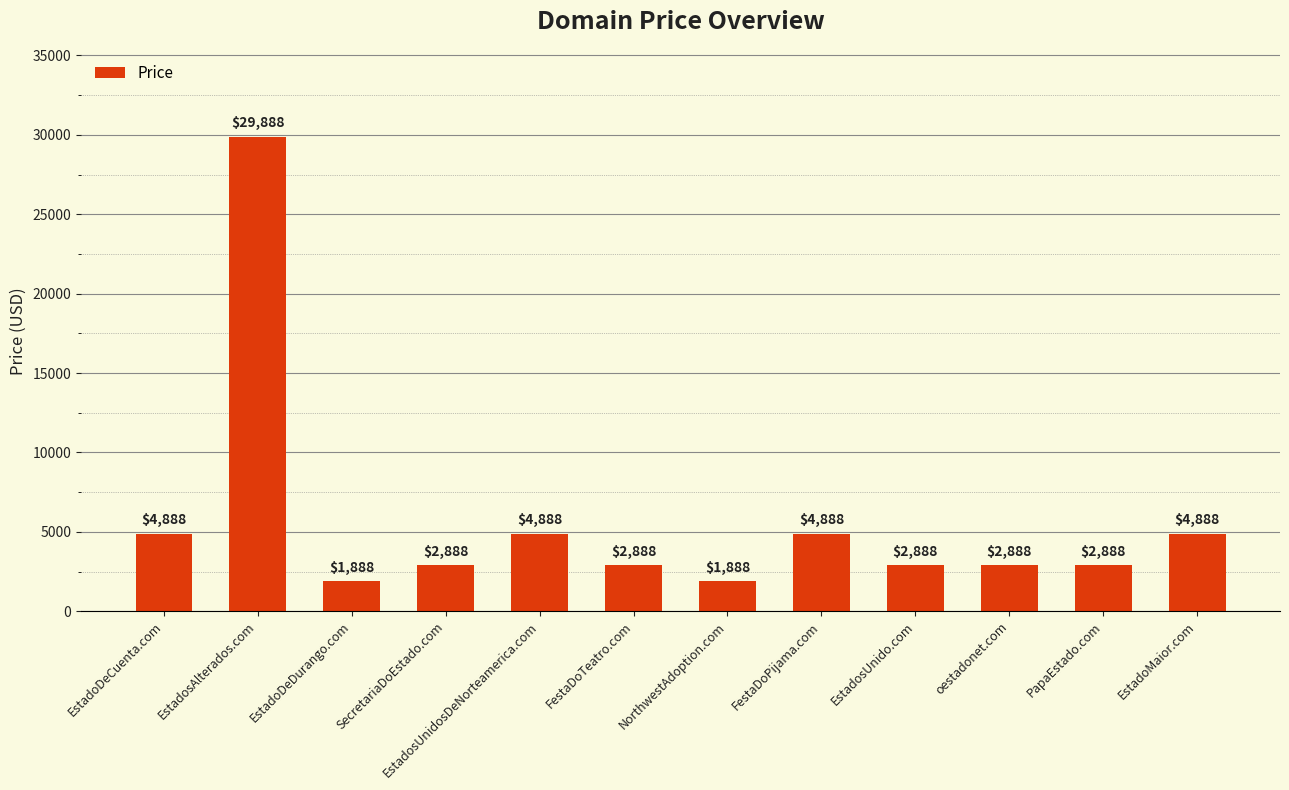

Is it true that the value at EstadoDeCuenta.com is 1043?

False